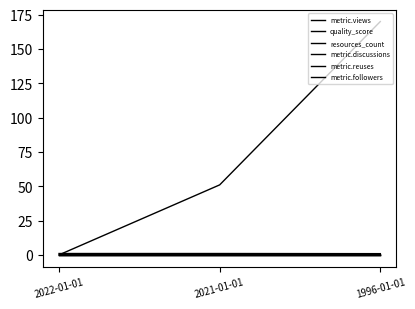

What is the sum of all metric.views values?

221.0